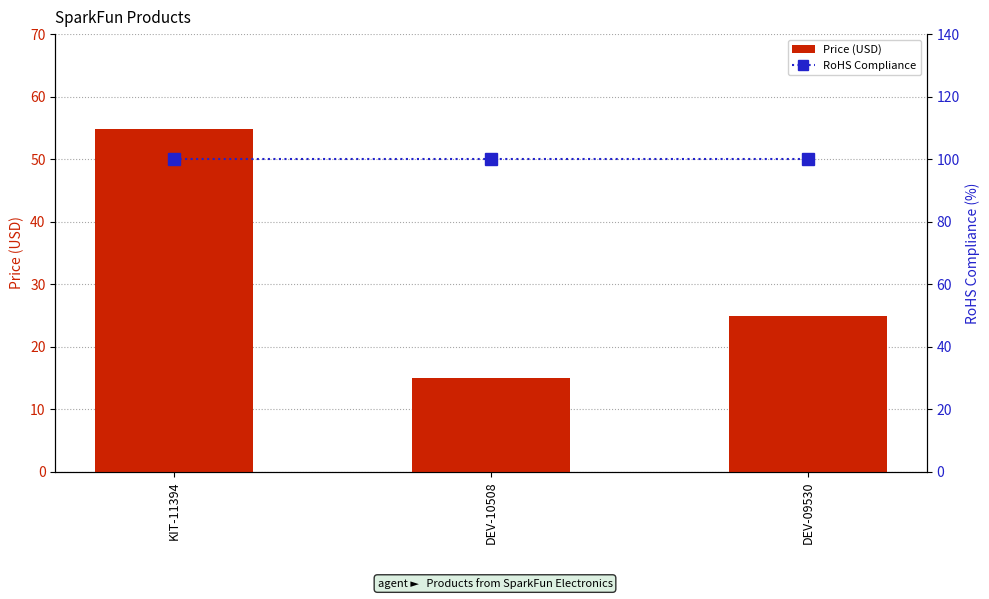

Count the number of categories in the chart.

3